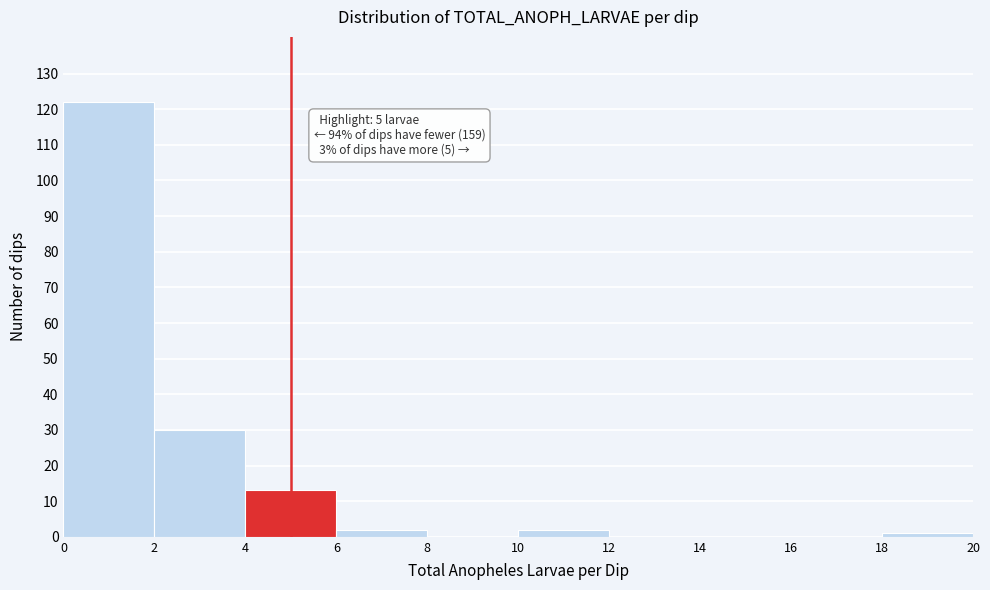

Over which range of the x-axis is the bar tallest?

0 to 2